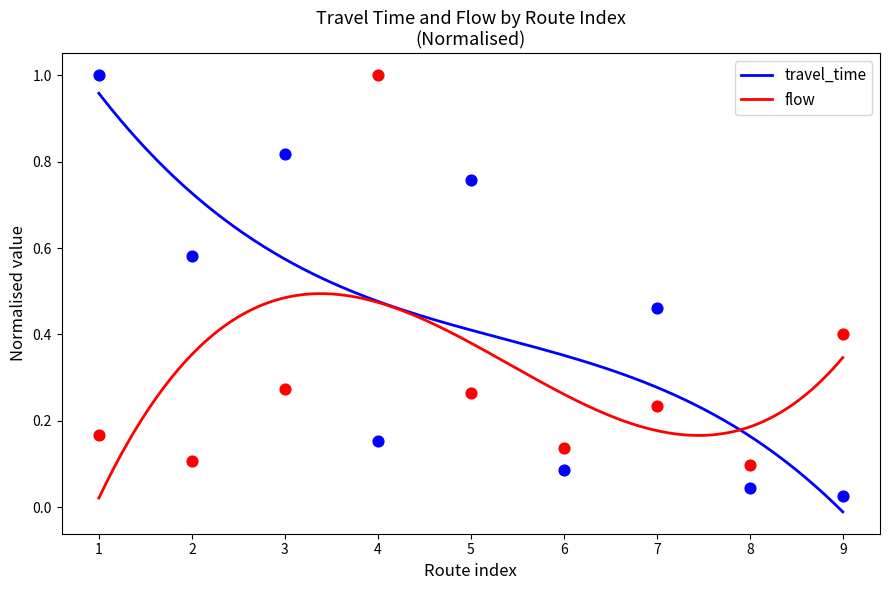

What is the total value across all series at 5?

1.0